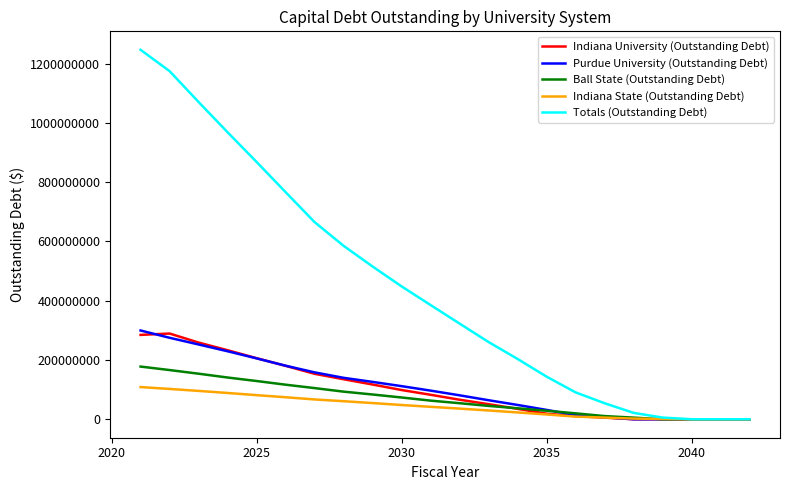

Which series has the largest range (max minus min)?

Totals (Outstanding Debt)